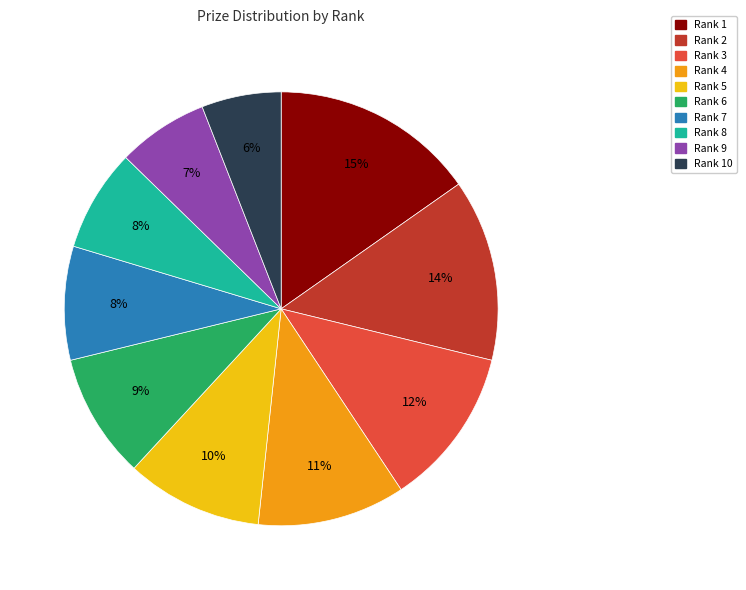

Does any single category account for the majority?

No